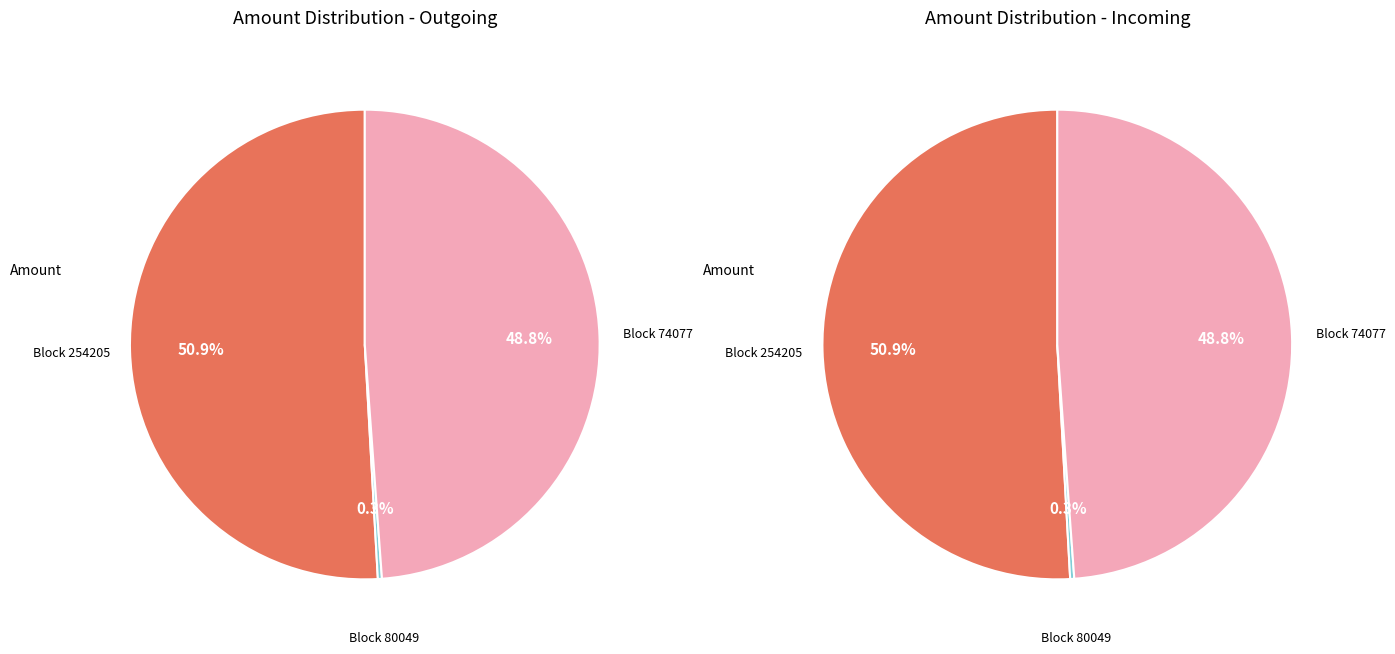

To the nearest percent, what is the difference between the 80049 and 74077 slice percentages?

49%